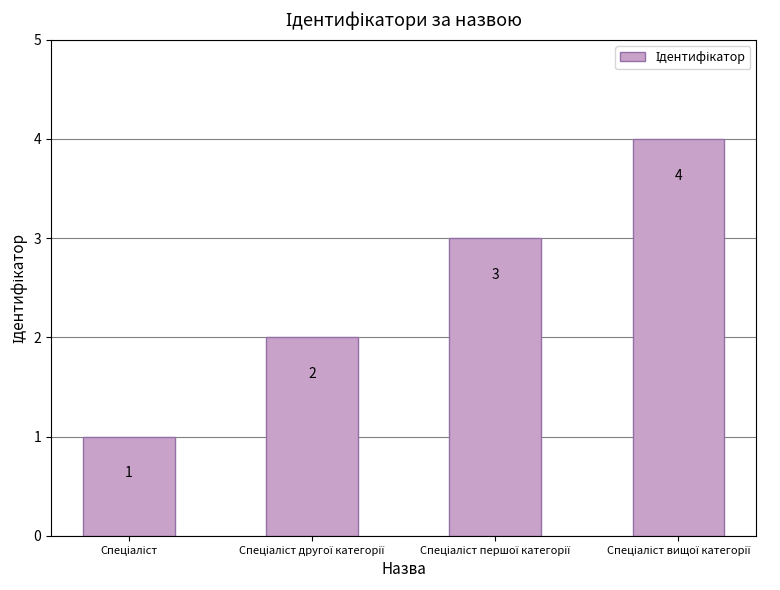

What is the value of the 2nd bar from the left?

2